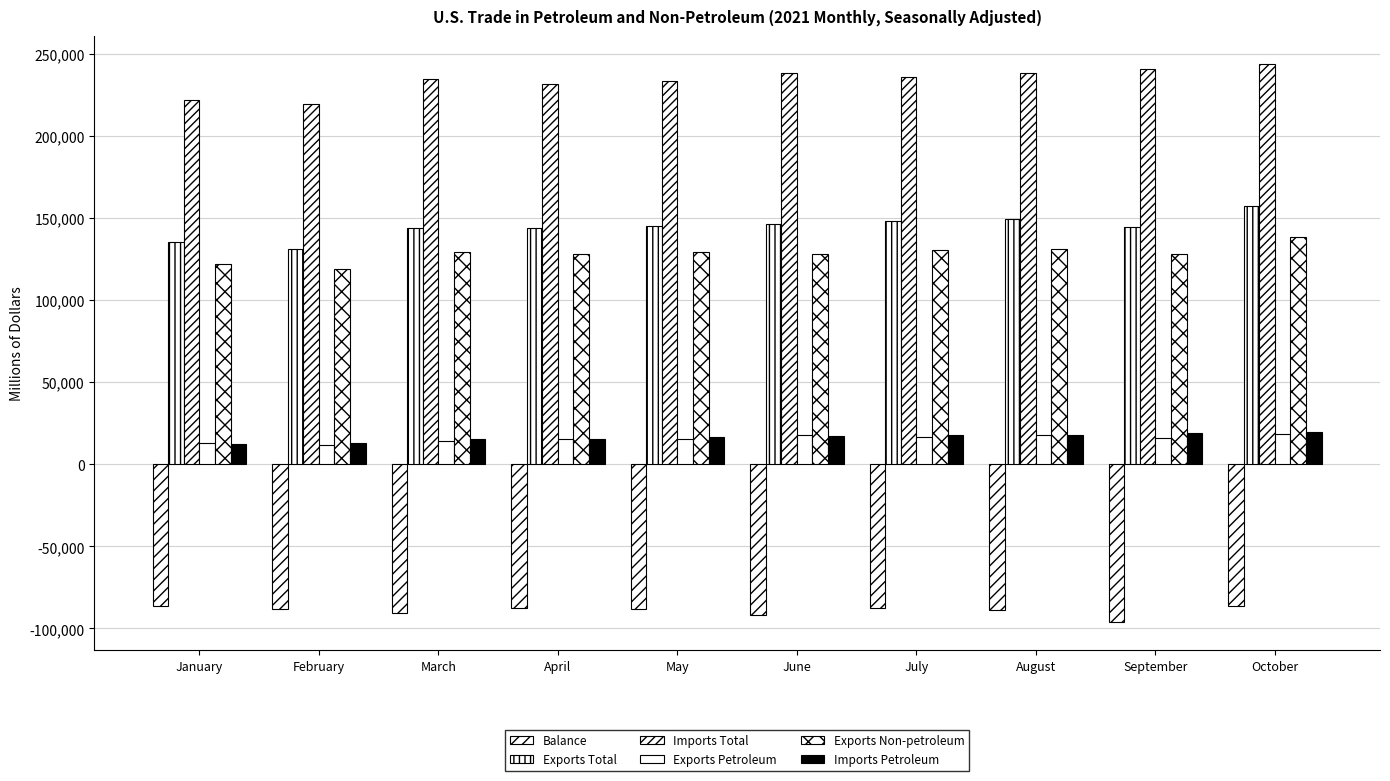

The value of Exports Petroleum at January is 8865. True or false?

False